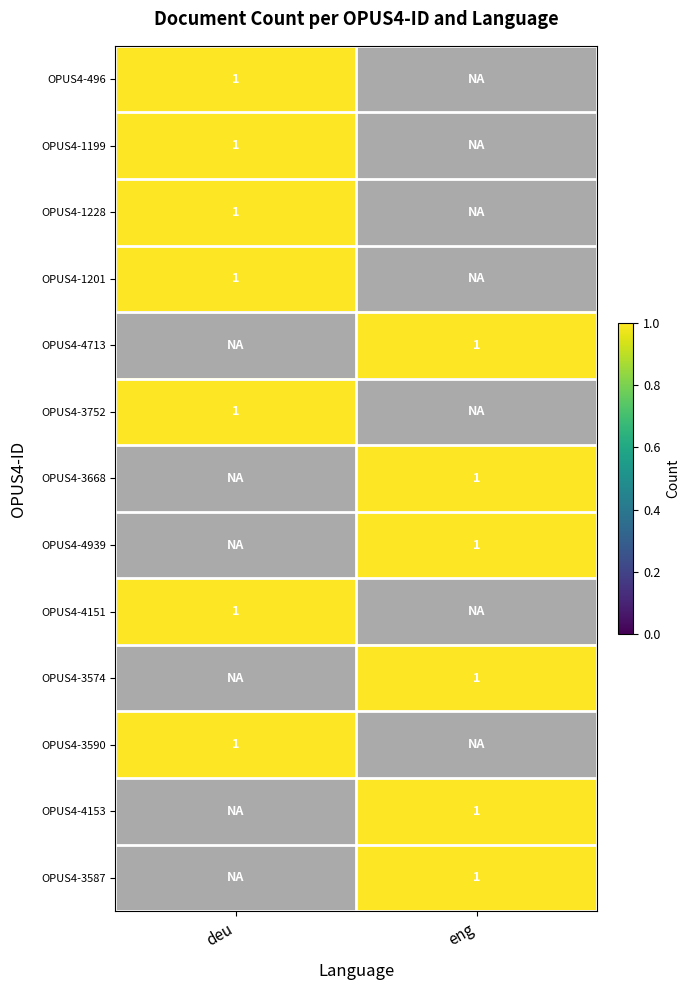

What is the maximum value shown in the chart?

1